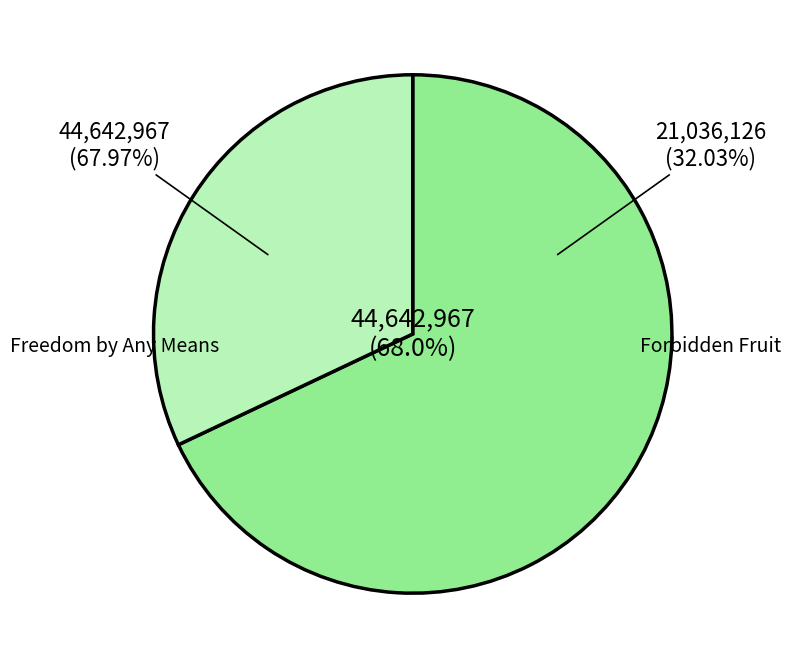

Which category has the smallest portion of the pie?

Forbidden Fruit (Result 2)